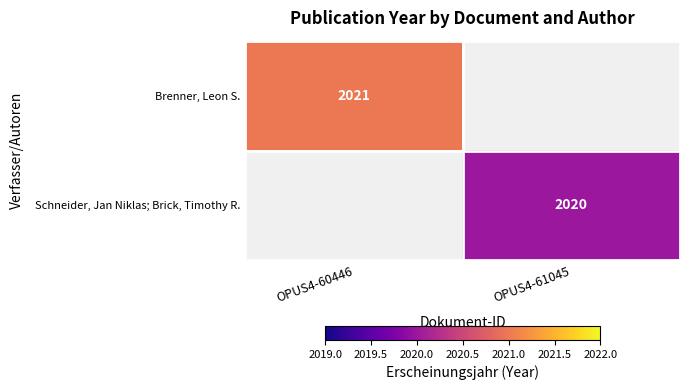

The Schneider, Jan Niklas; Brick, Timothy R. series shows 2020 at OPUS4-61045. True or false?

True